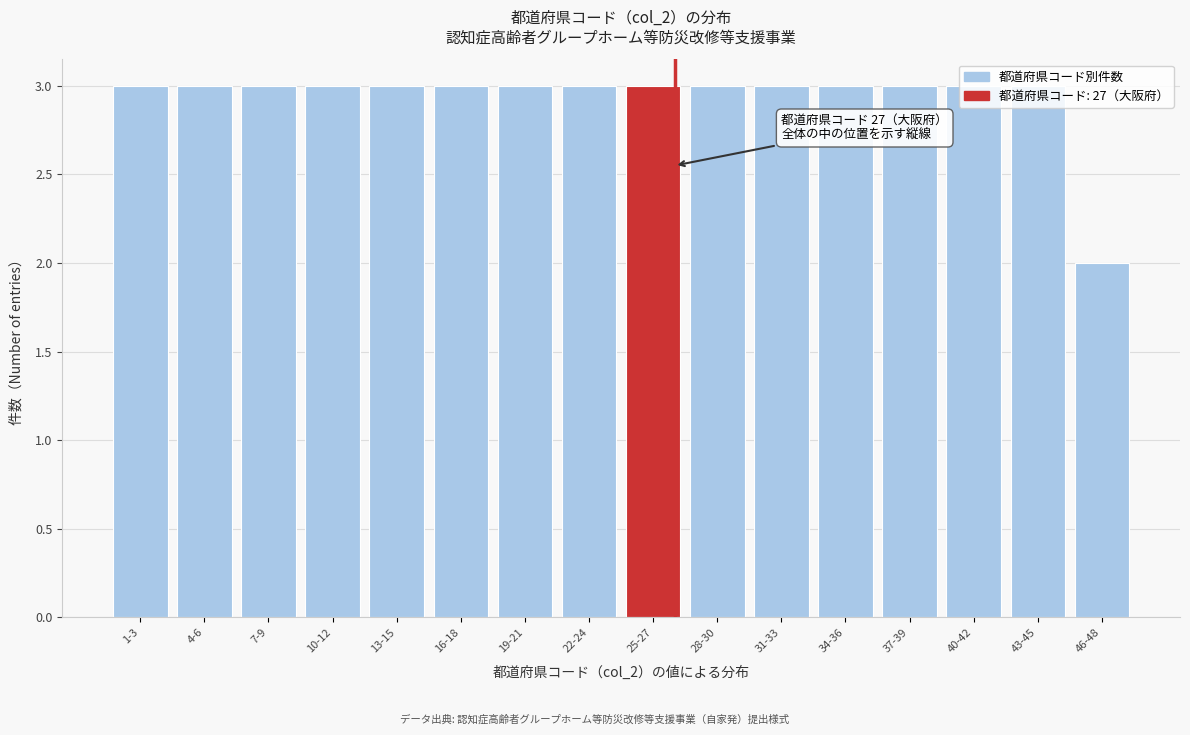

What is the ratio of the value at 43-45 to the value at 40-42?

1.0